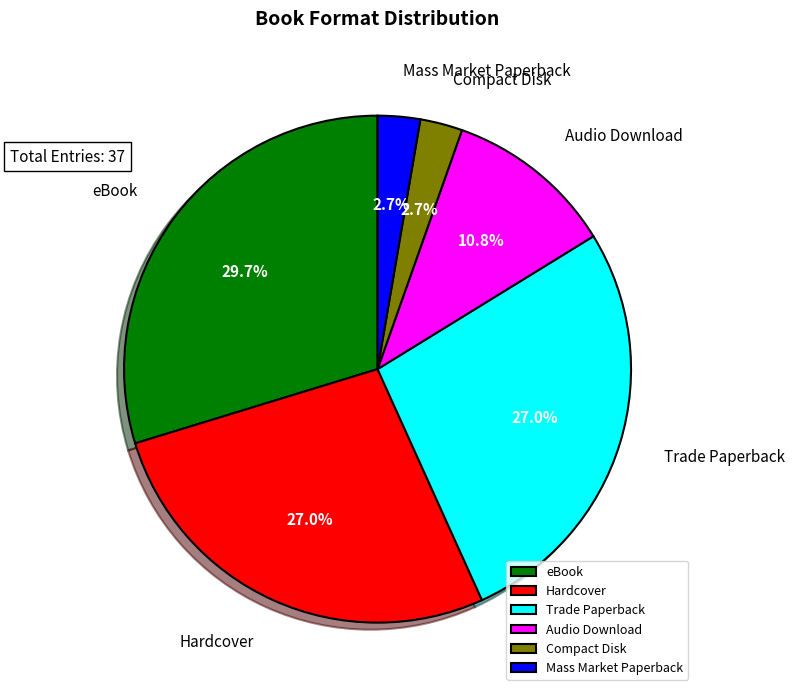

Which has a higher value, Mass Market Paperback or Hardcover?

Hardcover